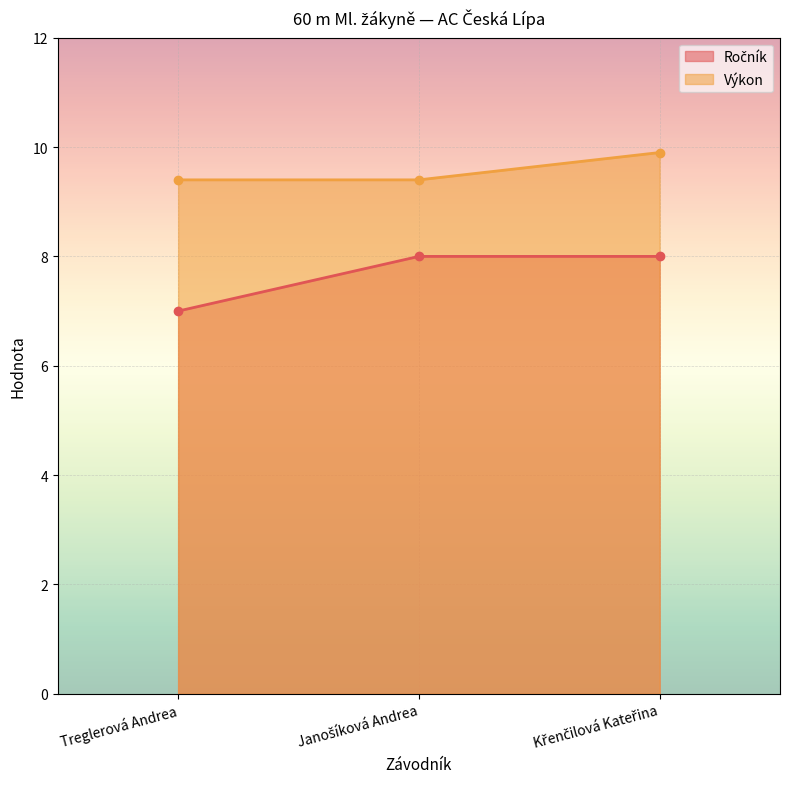

What is the smallest value displayed?

7.0